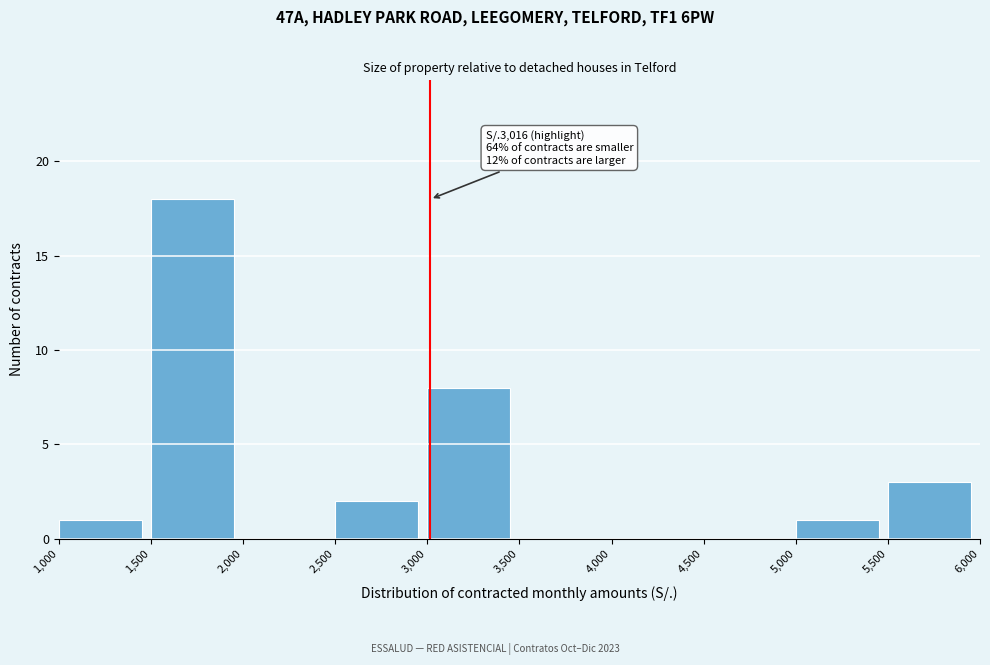

Over which range of the x-axis is the bar tallest?

1,500 to 2,000